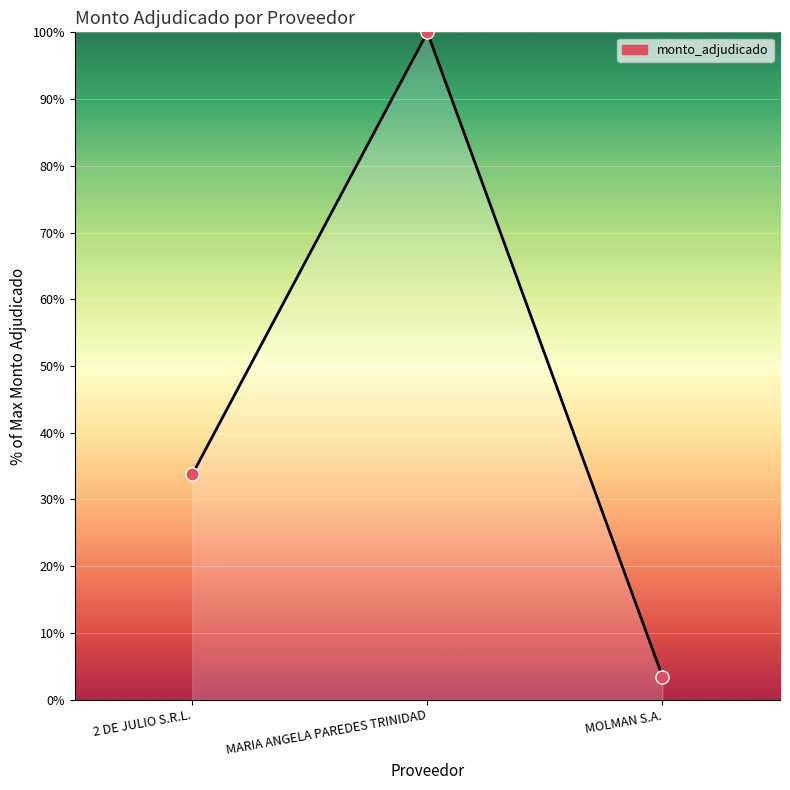

Approximately how many times larger is the value at MOLMAN S.A. compared to 2 DE JULIO S.R.L.?

0.1